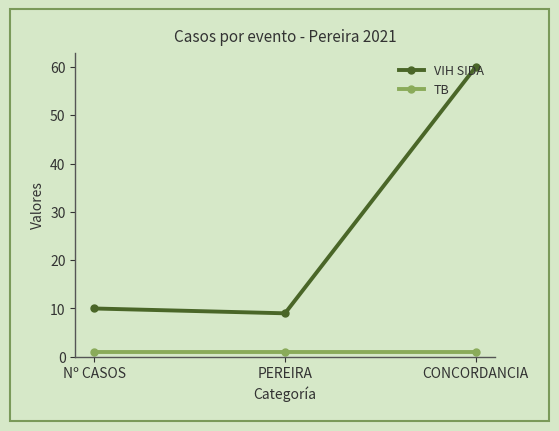

Between PEREIRA and CONCORDANCIA, which series saw the biggest shift?

VIH SIDA